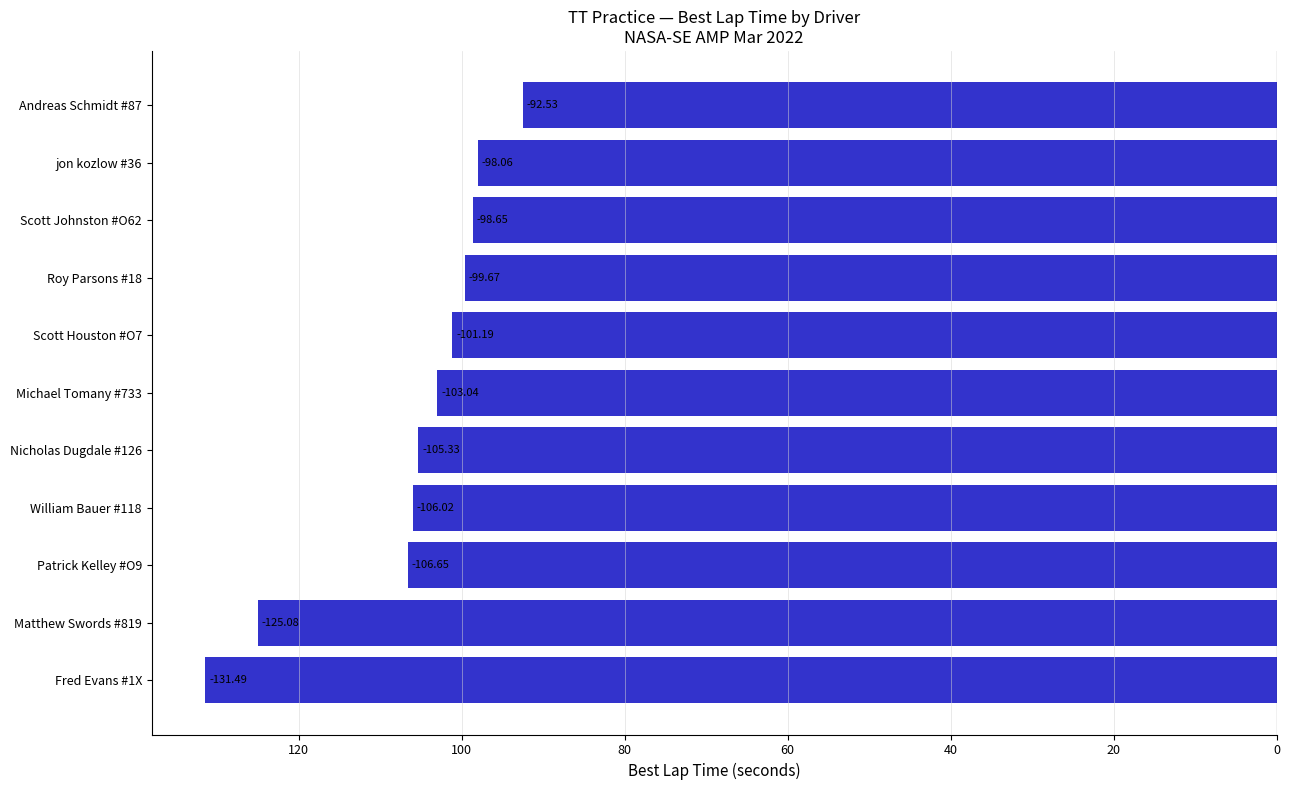

What is the sum of all values?

-1167.7